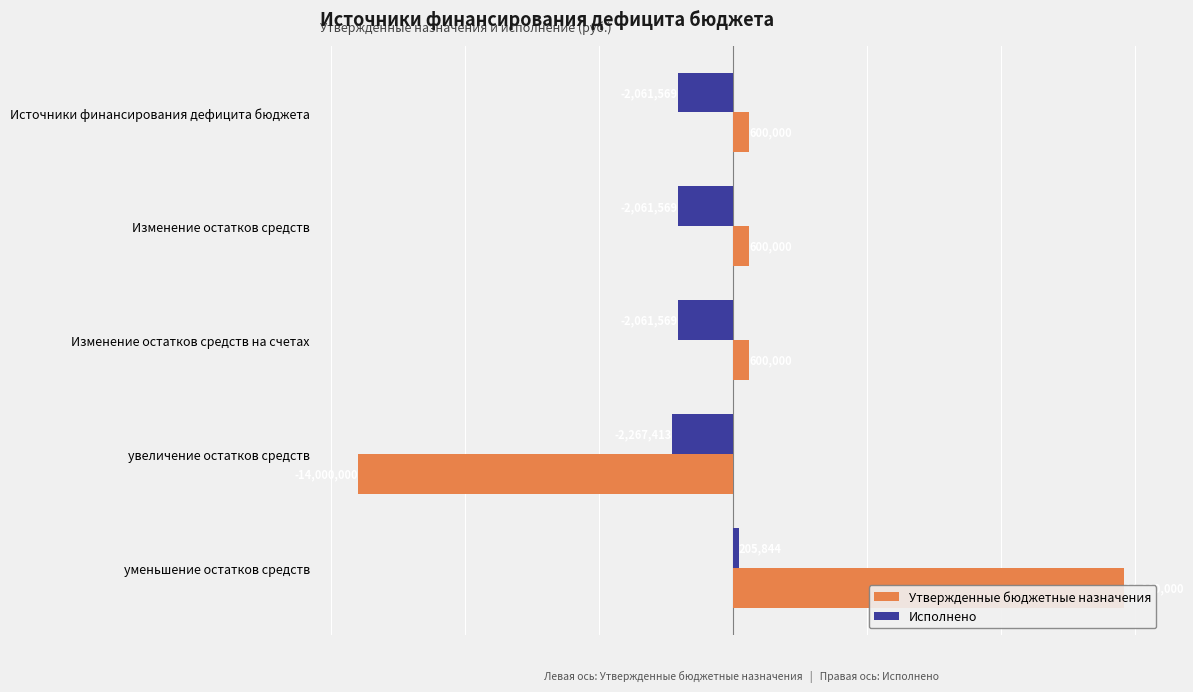

How many bars are there in each group?

2